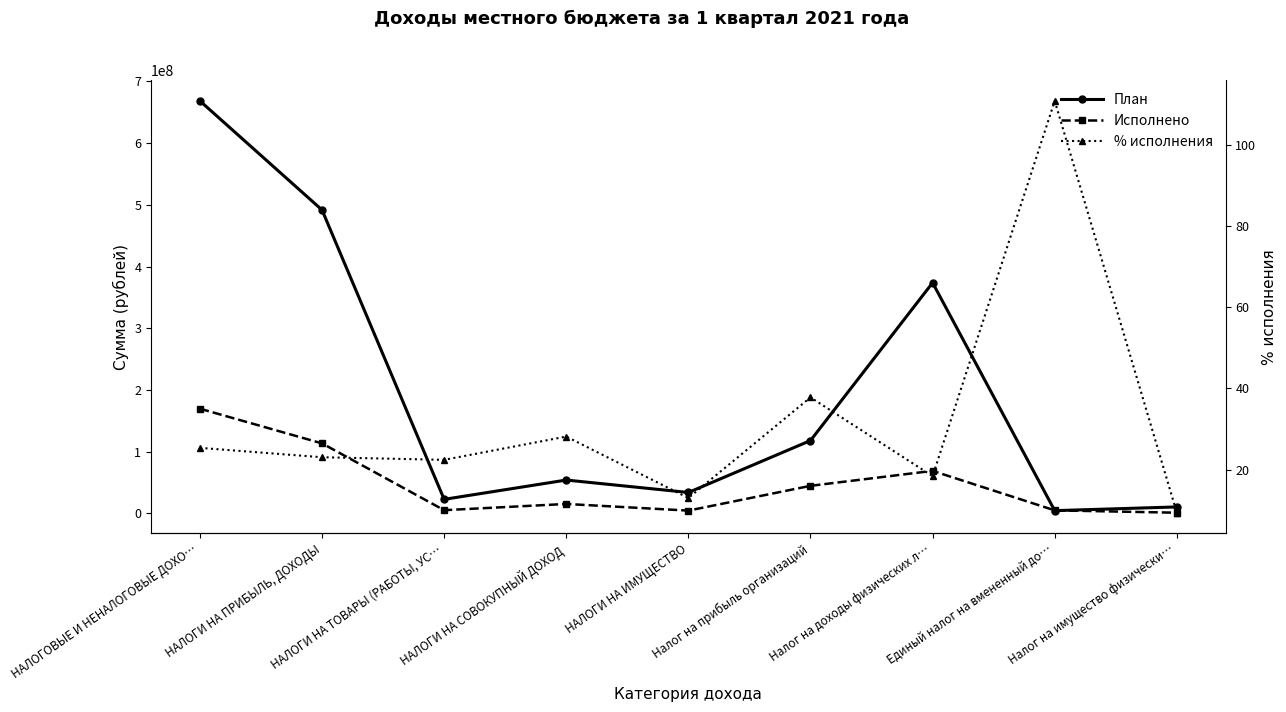

True or false: План has a value of 33776300.0 at НАЛОГИ НА ИМУЩЕСТВО.

True